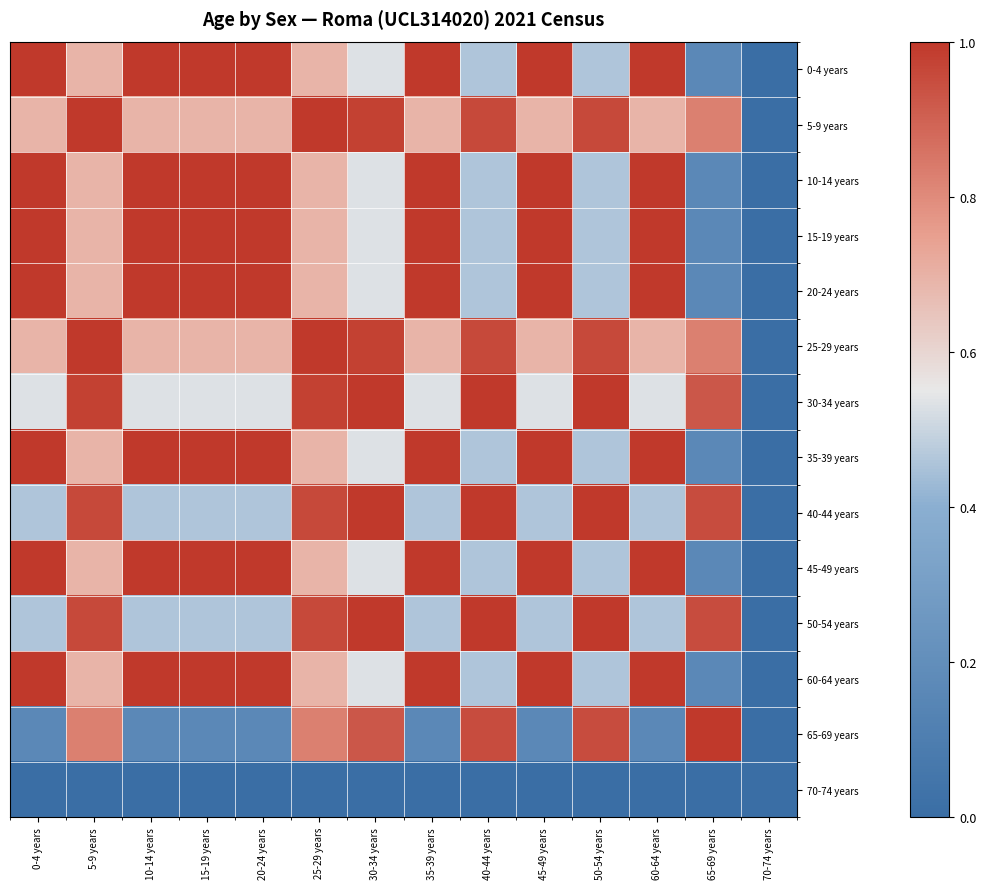

Rank the series by their maximum value, from lowest to highest.

70-74 years, 45-49 years, 60-64 years, 15-19 years, 10-14 years, 35-39 years, 0-4 years, 20-24 years, 65-69 years, 40-44 years, 50-54 years, 30-34 years, 5-9 years, 25-29 years